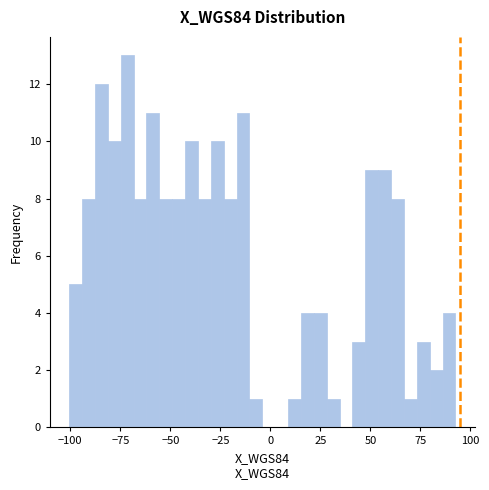

Read against the x-axis, roughly where is the centre of the tallest bar?

-70